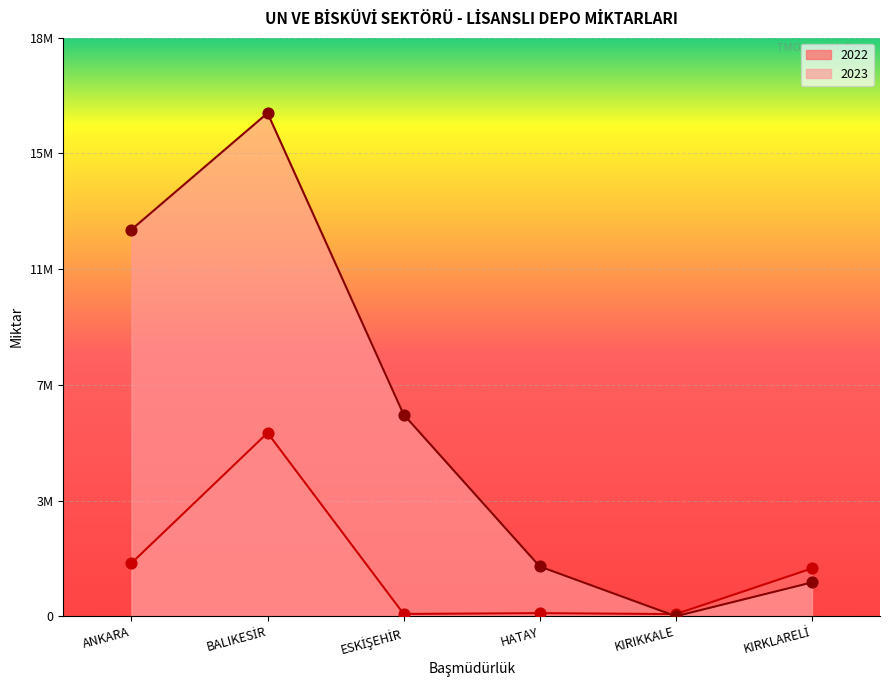

Which series contains the lowest Y value?

2023